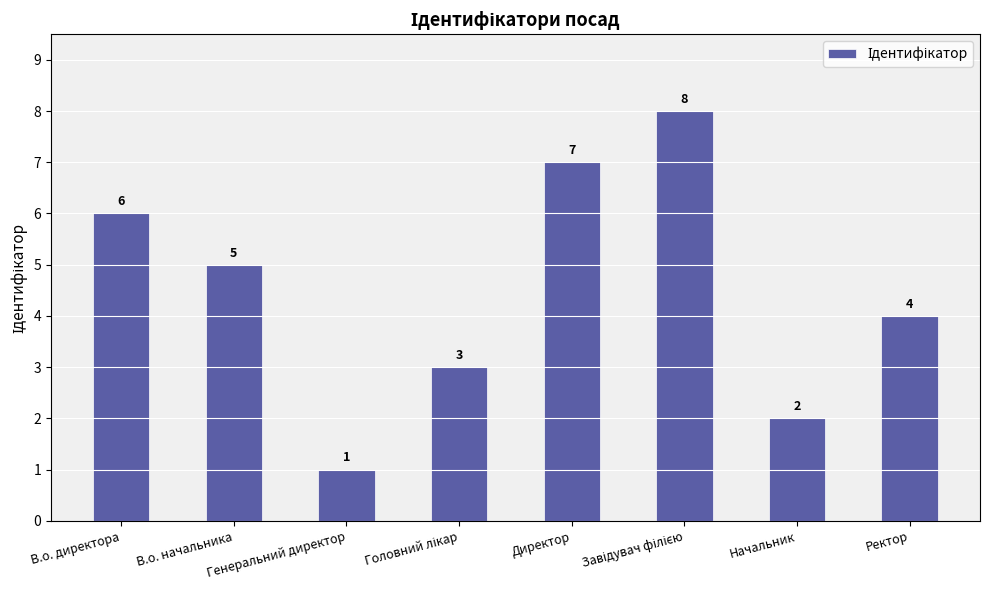

Which category has the lowest value across all series?

Генеральний директор